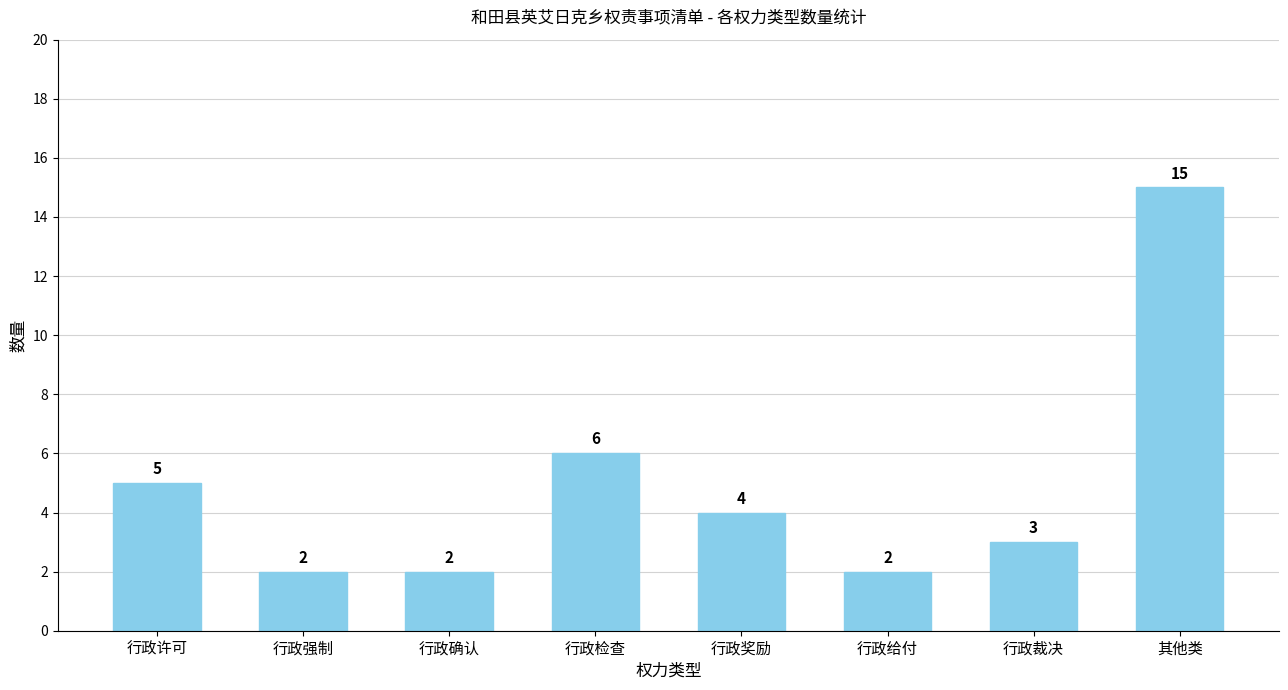

Reading left to right, extract all data points from this chart.

5	2	2	6	4	2	3	15